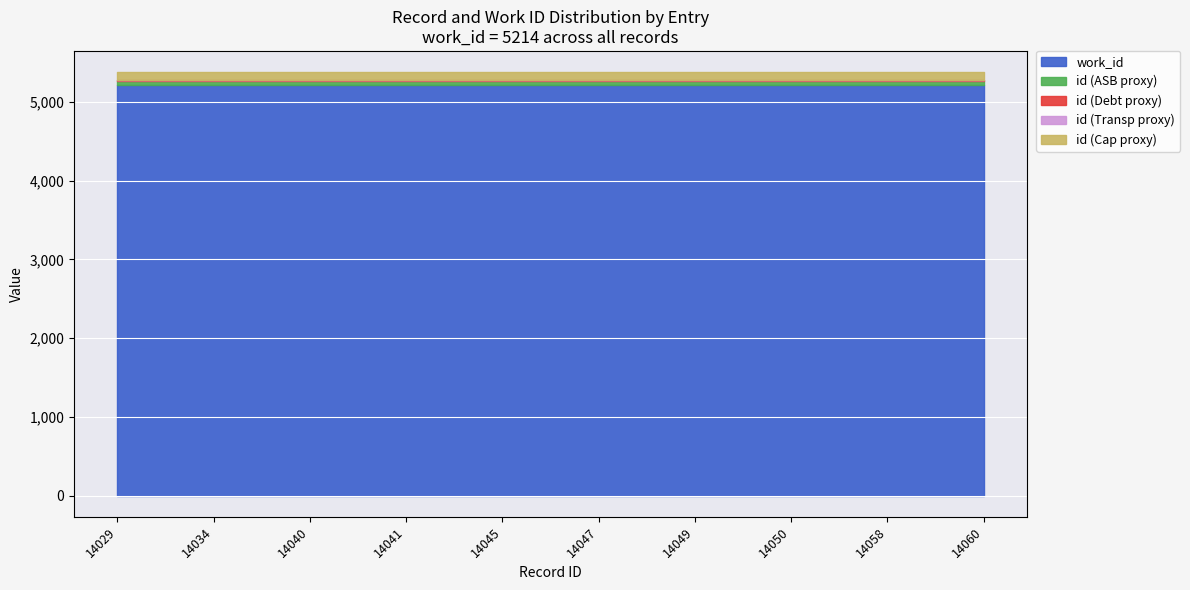

True or false: work_id has a value of 5214 at 14050.

True